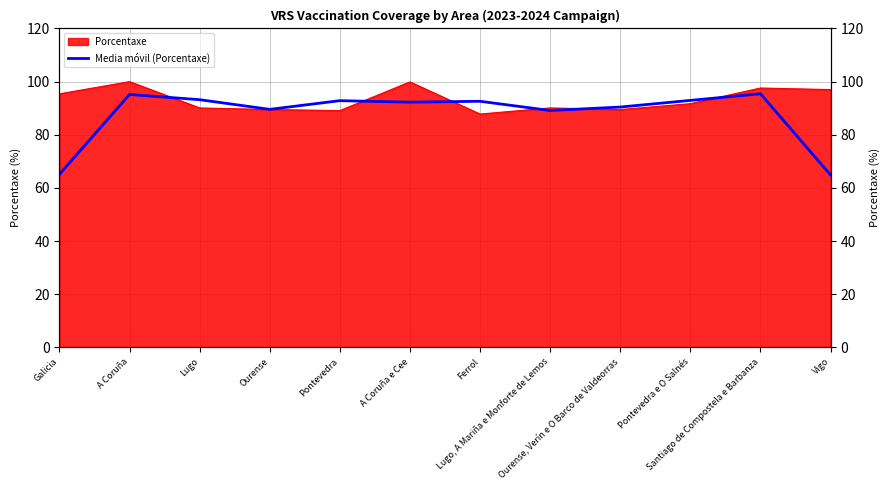

What is the label of the 4th point from the left?

Ourense